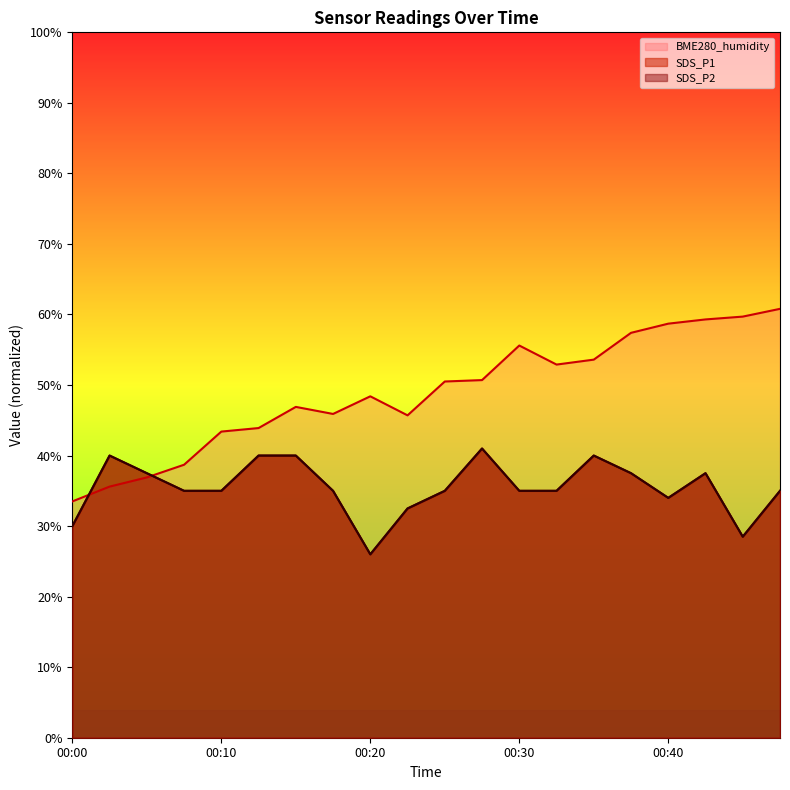

Reading left to right, list all the values displayed in this chart.

SDS_P1: 00:00=30.0	00:03=40.0	00:05=37.5	00:08=35.0	00:10=35.0	00:12=40.0	00:15=40.0	00:17=35.0	00:20=26.0	00:22=32.5	00:25=35.0	00:27=41.0	00:30=35.0	00:32=35.0	00:35=40.0	00:37=37.5	00:40=34.0	00:42=37.5	00:44=28.5	00:47=35.0
SDS_P2: 00:00=30.0	00:03=40.0	00:05=37.5	00:08=35.0	00:10=35.0	00:12=40.0	00:15=40.0	00:17=35.0	00:20=26.0	00:22=32.5	00:25=35.0	00:27=41.0	00:30=35.0	00:32=35.0	00:35=40.0	00:37=37.5	00:40=34.0	00:42=37.5	00:44=28.5	00:47=35.0
BME280_humidity: 00:00=33.5	00:03=35.6	00:05=36.9	00:08=38.7	00:10=43.4	00:12=43.9	00:15=46.9	00:17=45.9	00:20=48.4	00:22=45.7	00:25=50.5	00:27=50.7	00:30=55.6	00:32=52.9	00:35=53.6	00:37=57.4	00:40=58.7	00:42=59.3	00:44=59.7	00:47=60.8